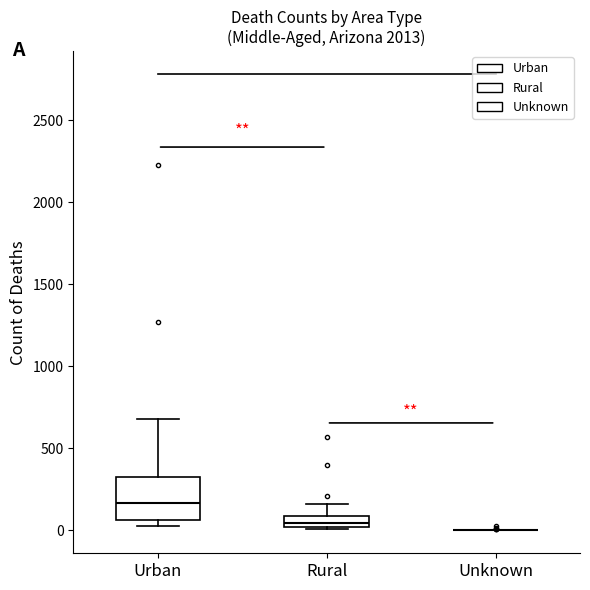

Comparing the boxes themselves (not the whiskers), which one is the tallest?

Urban